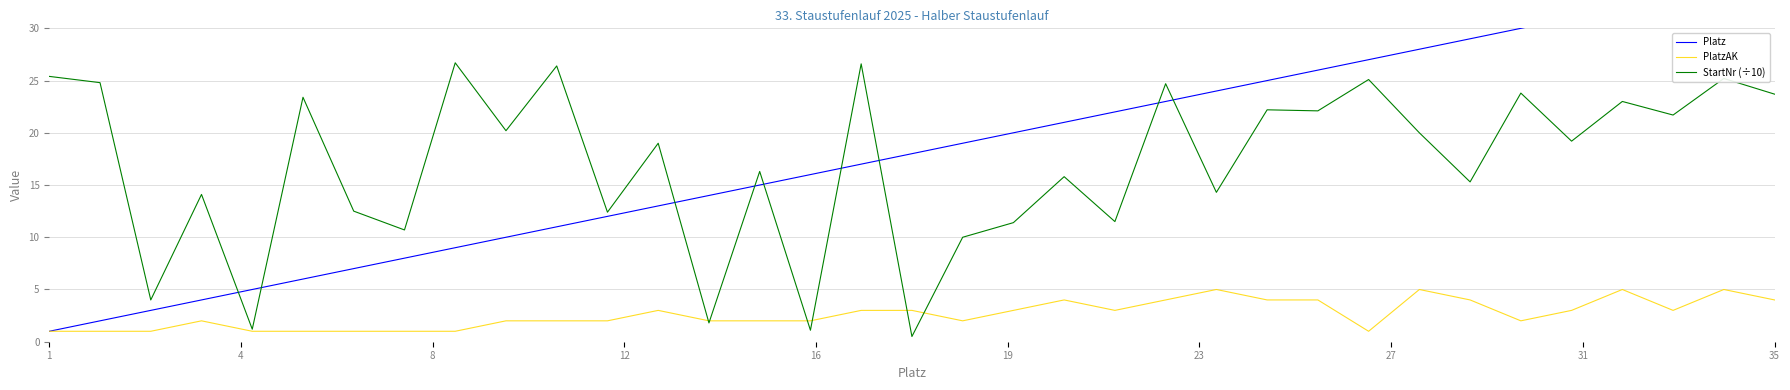

Is it true that PlatzAK equals 1.0 at 1?

True